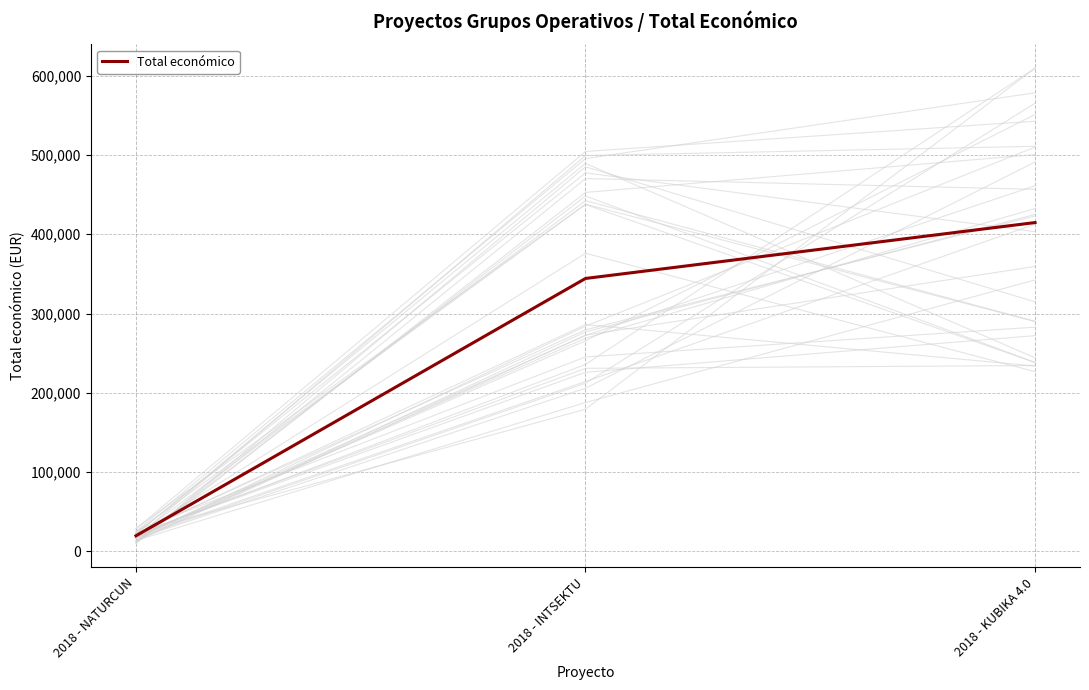

The chart shows a value of 414788 at 2018 - KUBIKA 4.0. True or false?

True